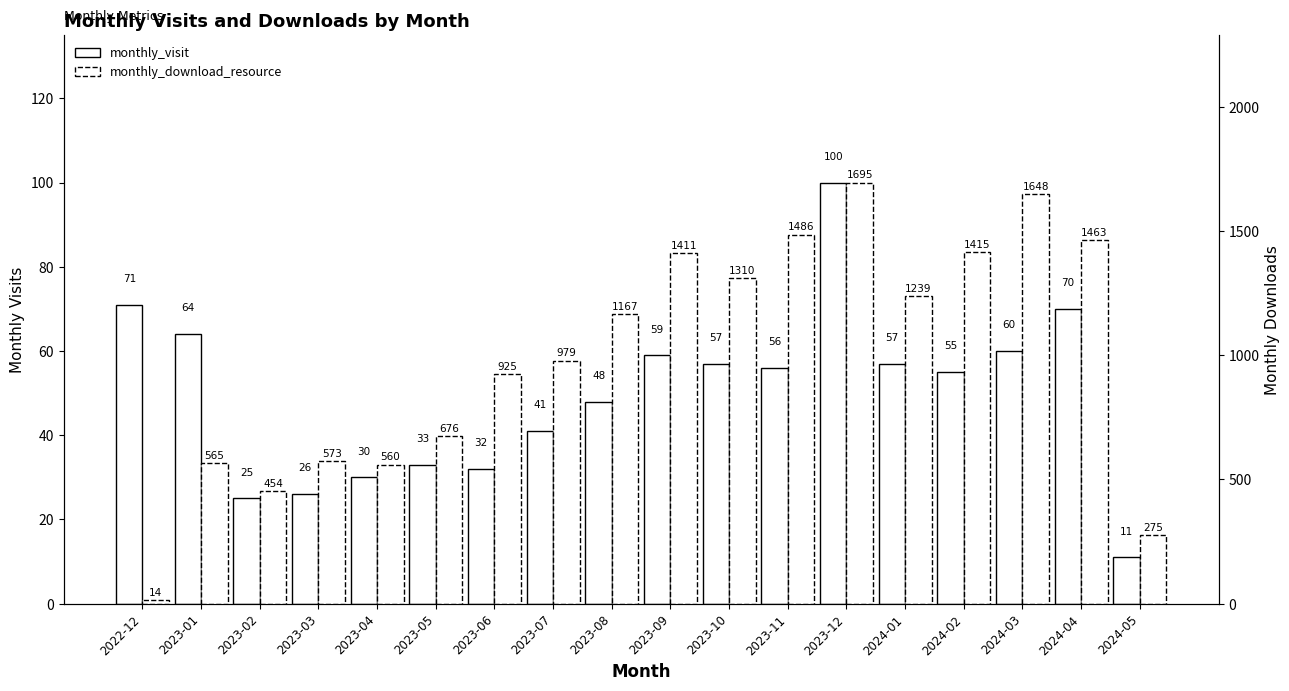

What is the difference between the maximum and minimum values in the monthly_download_resource series?

1681